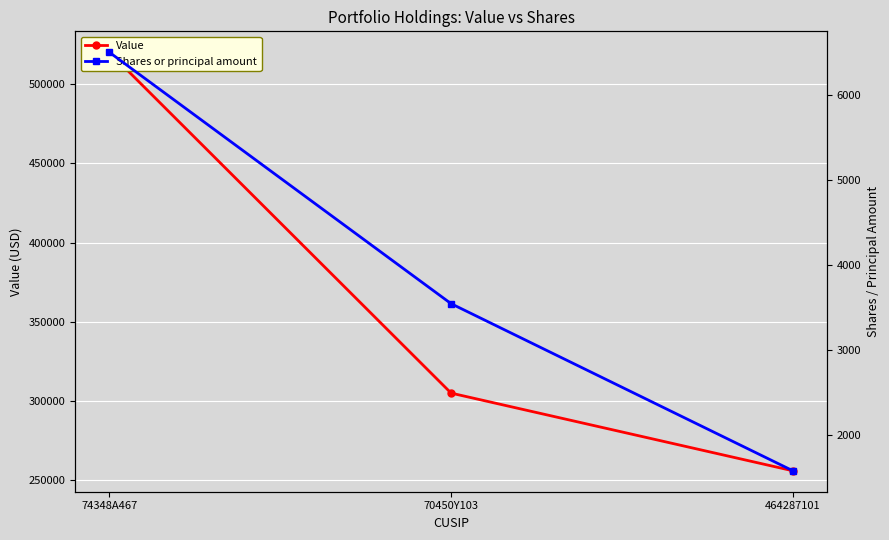

List the series in order of their peak value, lowest first.

Shares or principal amount, Value